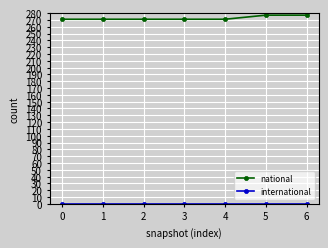

The value of national at 6 is 421. True or false?

False